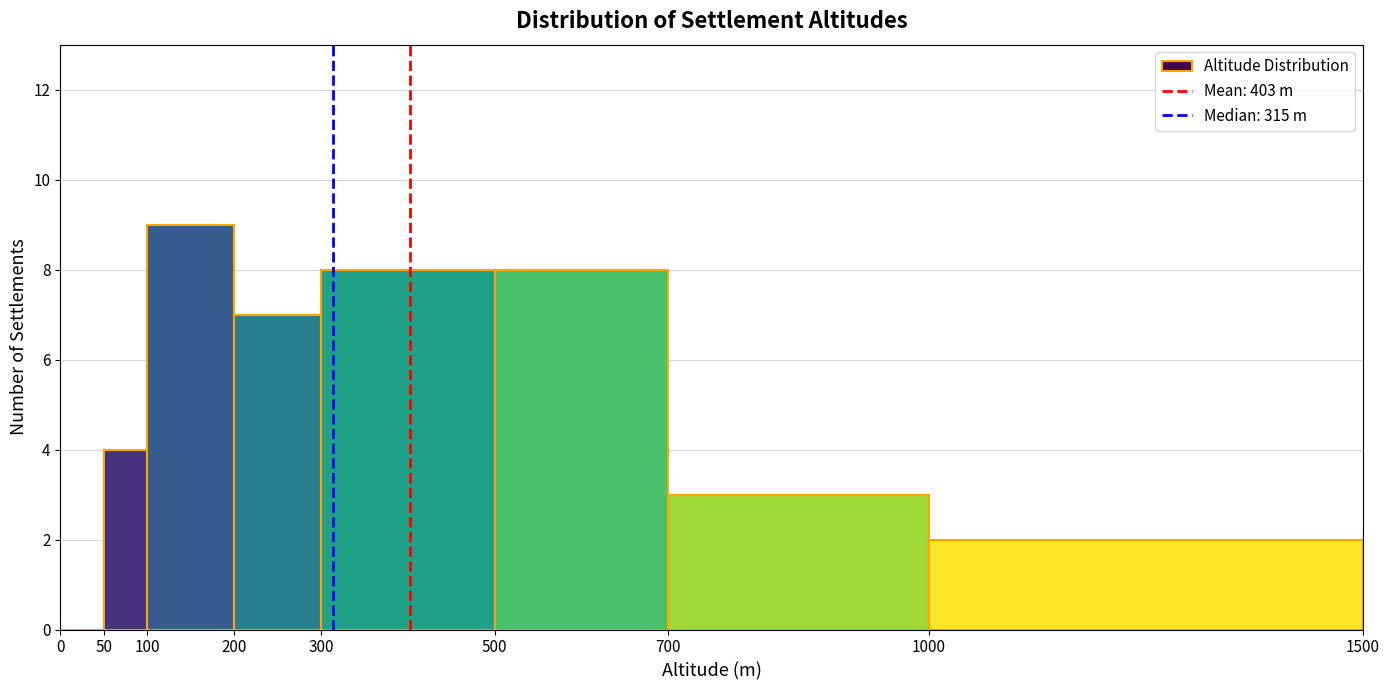

What is the height of the bar covering 500 to 700 on the x-axis? The values are not printed on the chart, so give them approximately, as read against the axis.

8